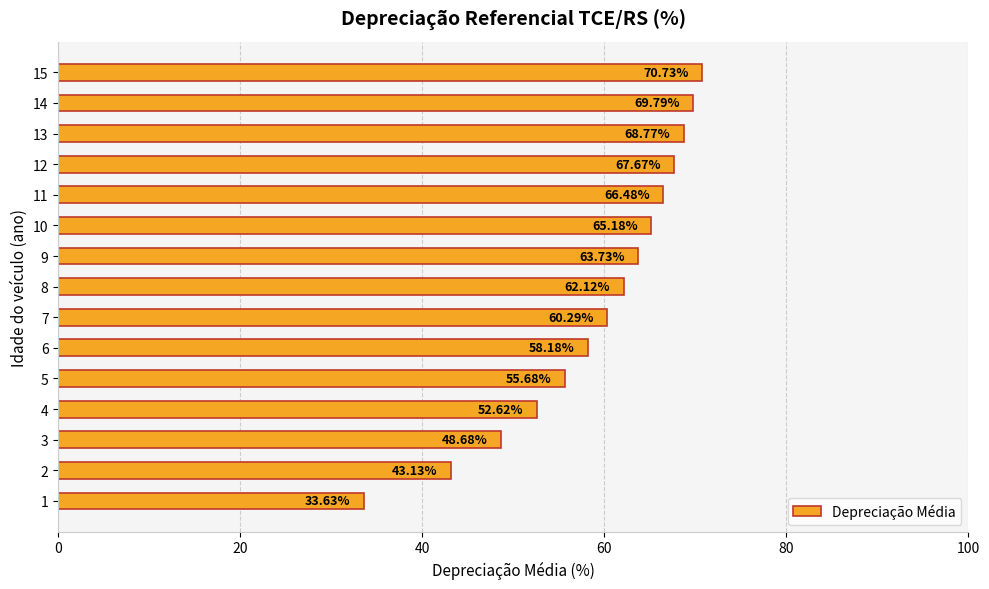

What is the sum of all values?

886.7